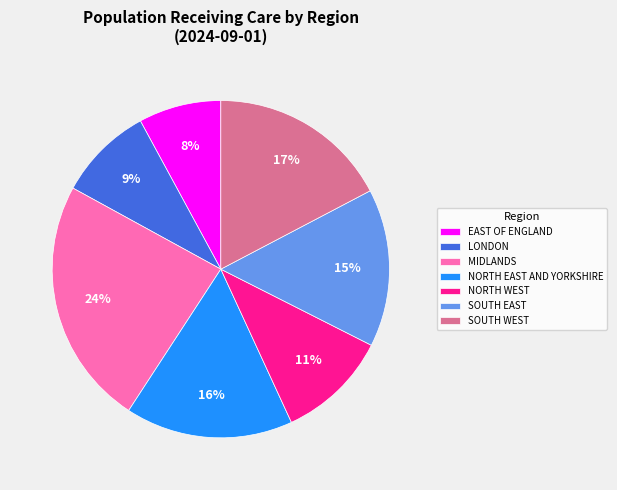

Rank the categories by value from highest to lowest.

MIDLANDS, SOUTH WEST, NORTH EAST AND YORKSHIRE, SOUTH EAST, NORTH WEST, LONDON, EAST OF ENGLAND